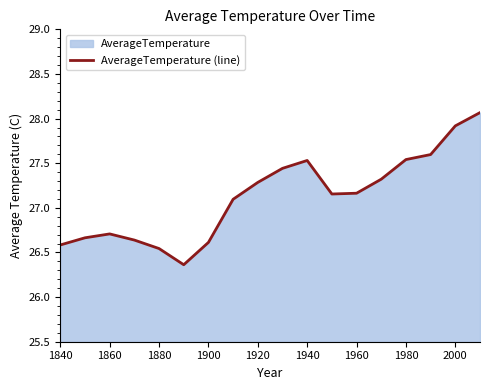

True or false: the data has more than 1 interior local peaks.

True